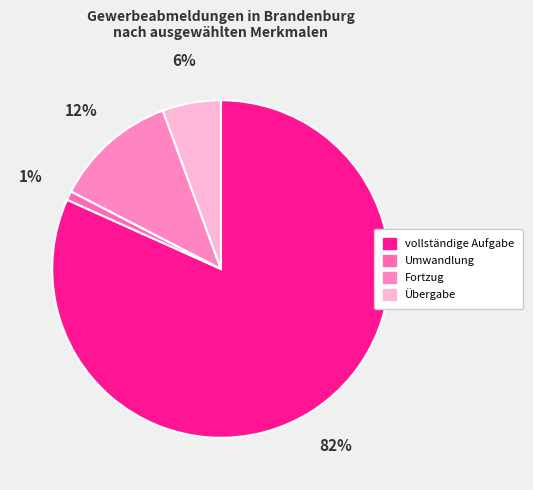

How many slices are in this pie chart?

4